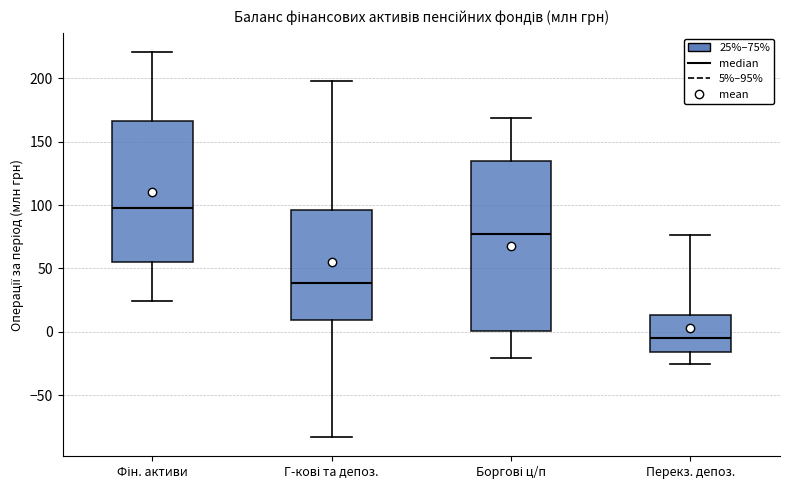

Reading left to right, read every box against the y-axis: the position of its median line, the range the box covers, and the ends of its whiskers. The values are not printed on the chart, so give them approximately, as read against the axis.

Фін. активи: median 100, box 55 to 165, whiskers 25 to 220
Г-кові та депоз.: median 40, box 10 to 95, whiskers -85 to 200
Боргові ц/п: median 75, box 0 to 135, whiskers -20 to 170
Перекз. депоз.: median -5, box -15 to 15, whiskers -25 to 75